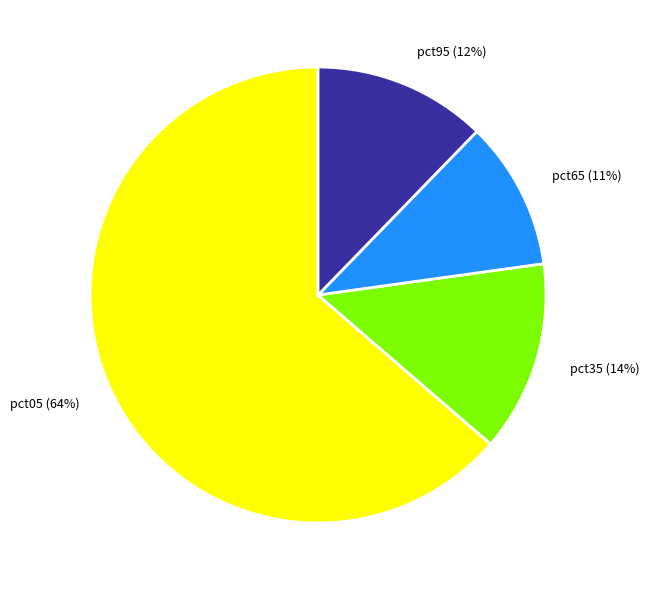

Do pct65 (11%) and pct95 (12%) together represent more than half of the pie?

No